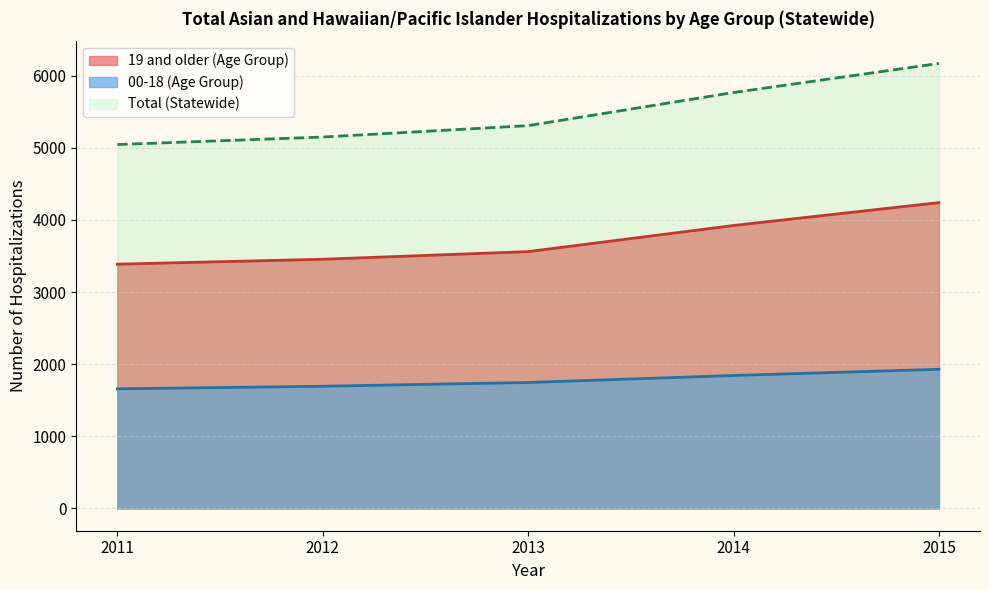

At 2015, list the series in order from largest to smallest.

Total (Statewide), 19 and older (Age Group), 00-18 (Age Group)